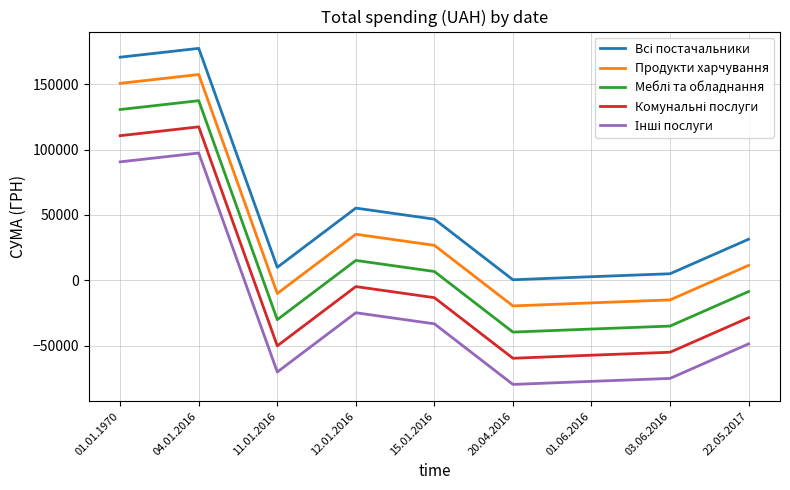

What is the difference between the highest and lowest values at 11.01.2016?

80000.0